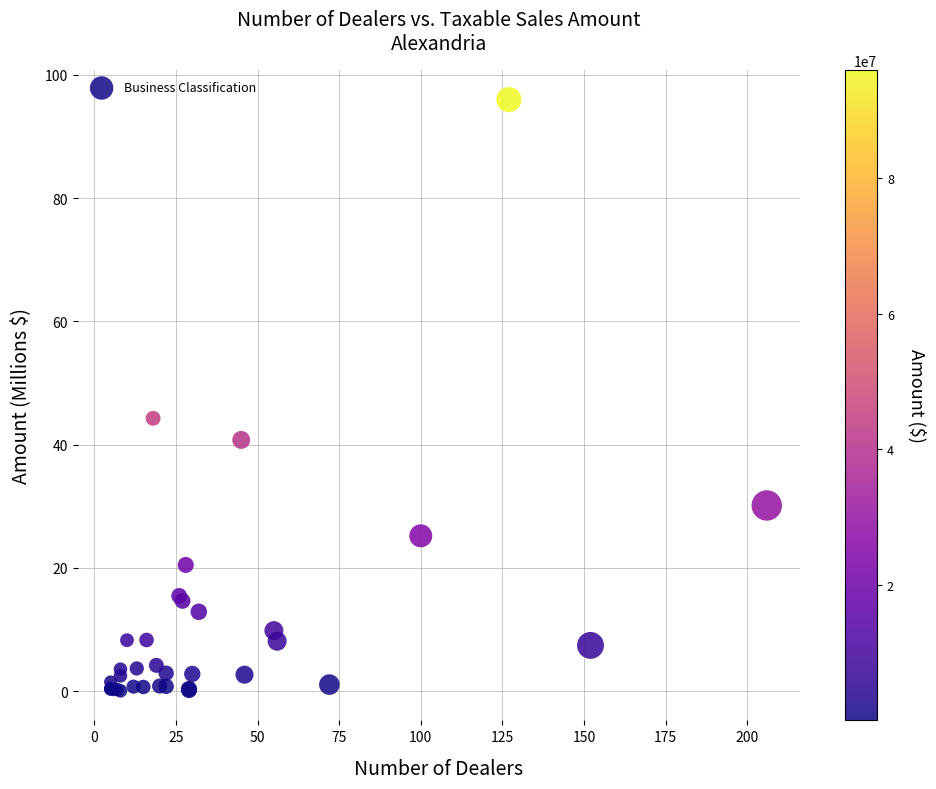

What Y value in the scatter plot is closest to 48?

44.3